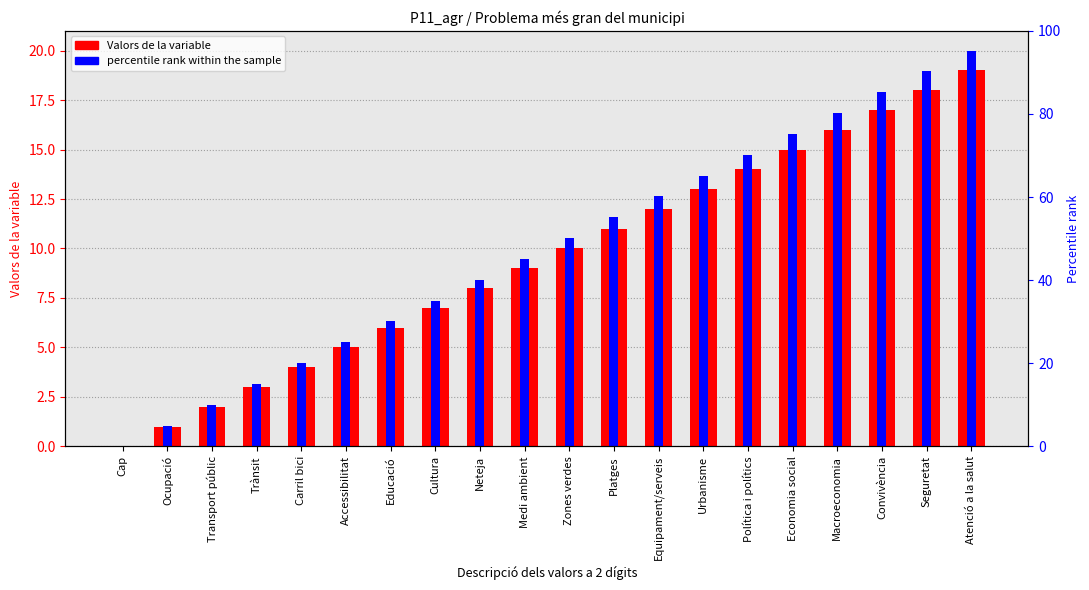

Which category has the highest value across all series?

Atenció a la salut